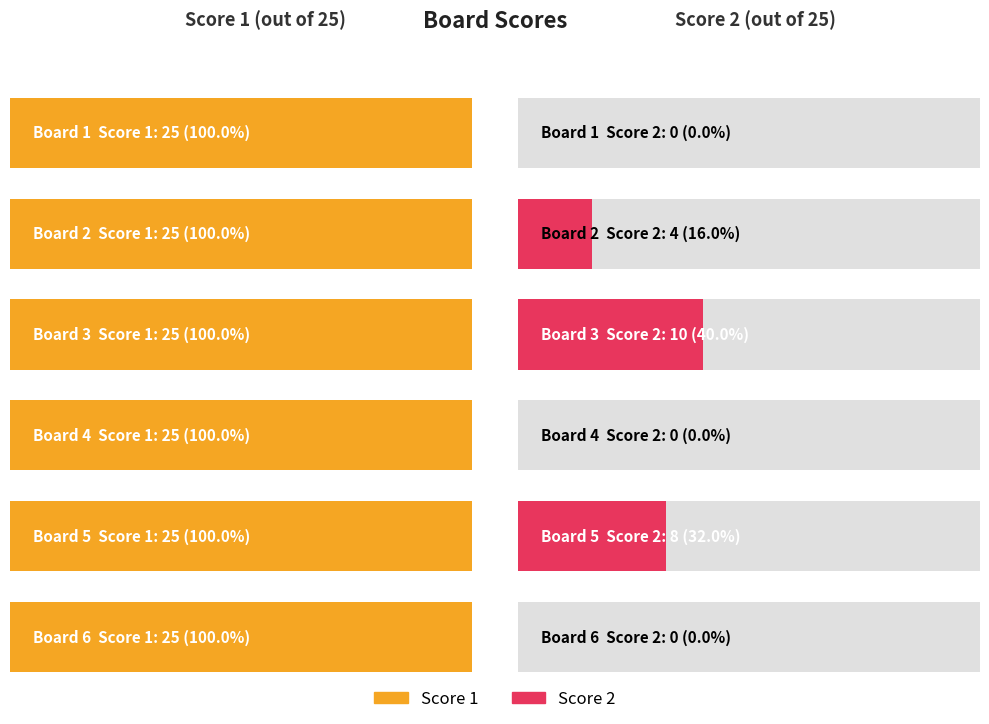

What is the spread (max minus min) of values at Board 6?

25